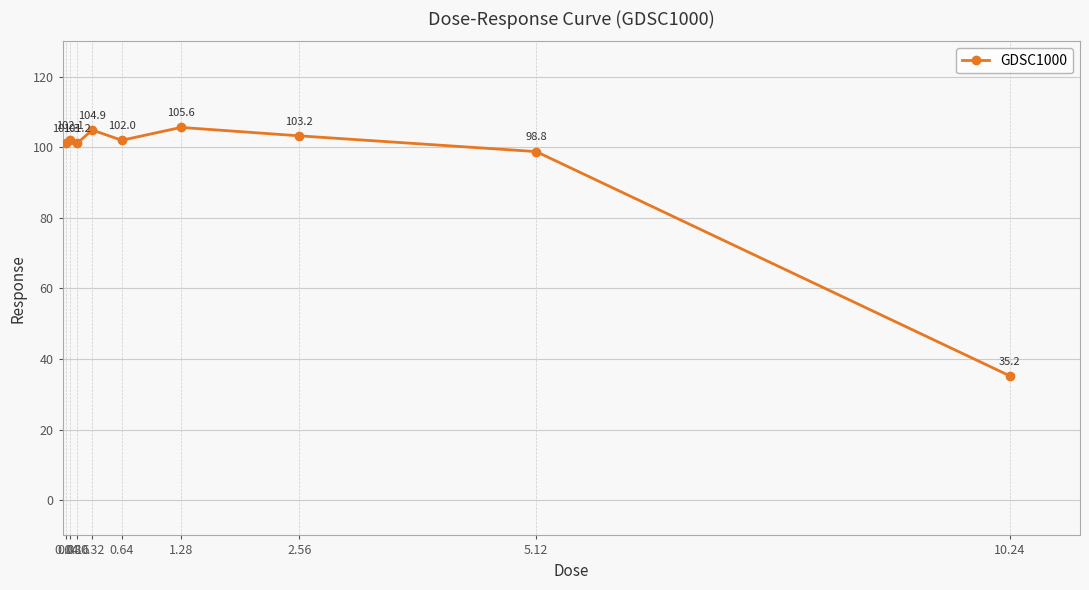

Reading left to right, what are all the values shown in this chart?

0.04=101.3	0.08=102.1	0.16=101.2	0.32=104.9	0.64=102.0	1.28=105.6	2.56=103.2	5.12=98.8	10.24=35.2